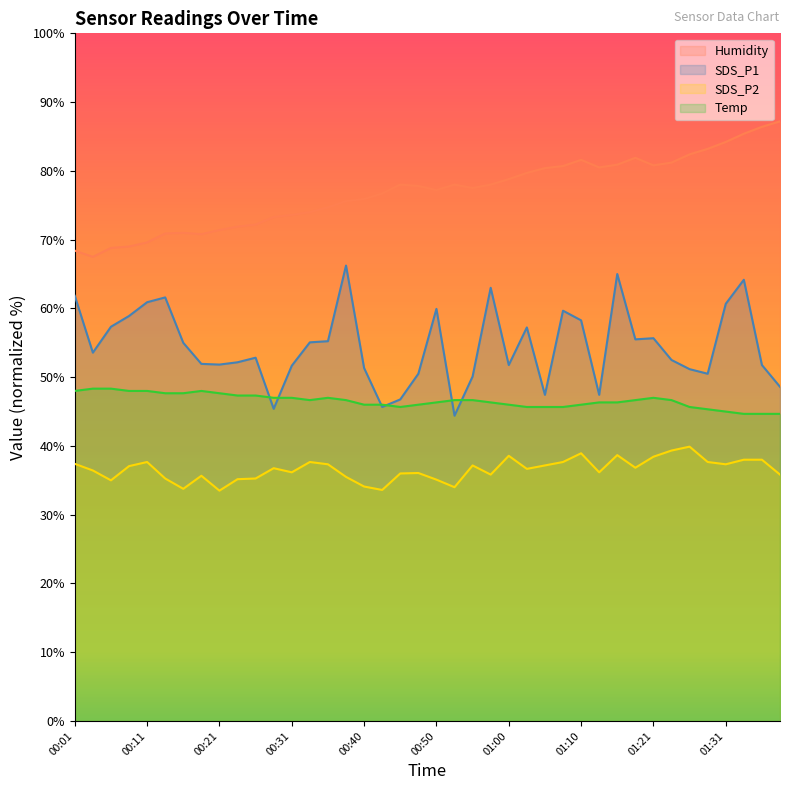

What is the difference between the second highest and minimum values in the SDS_P2 series?

5.8